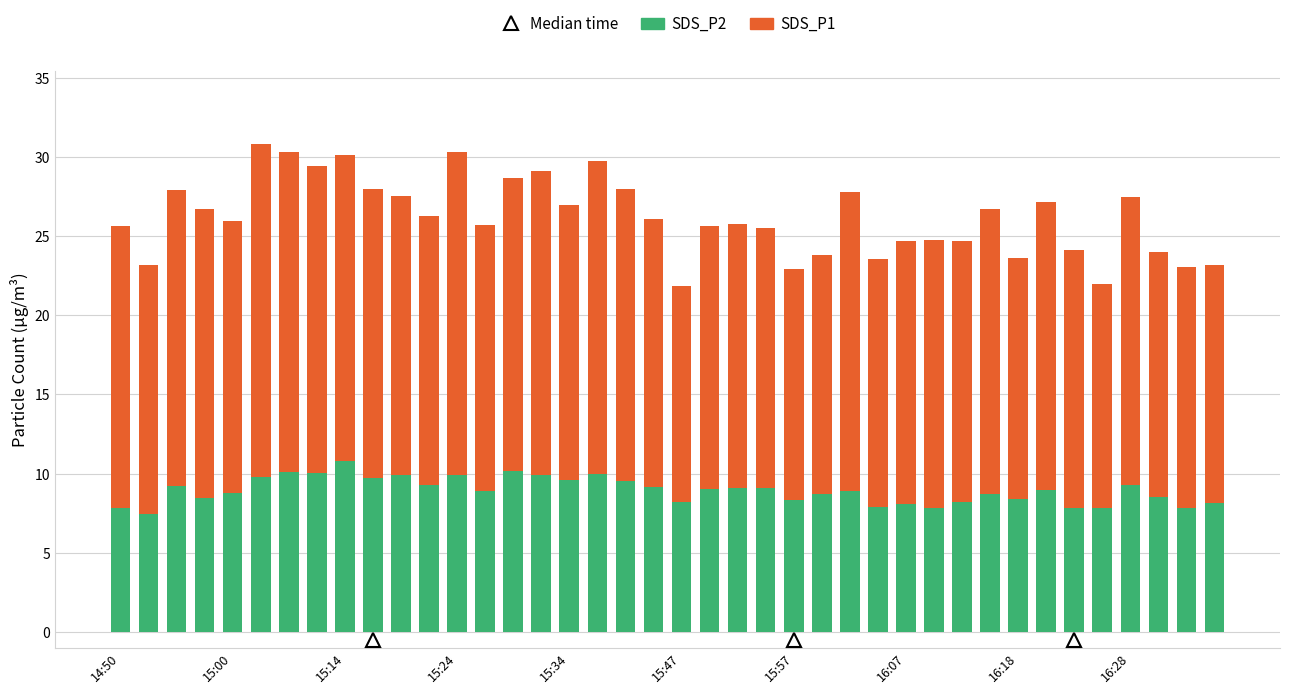

How many series are shown in this chart?

2